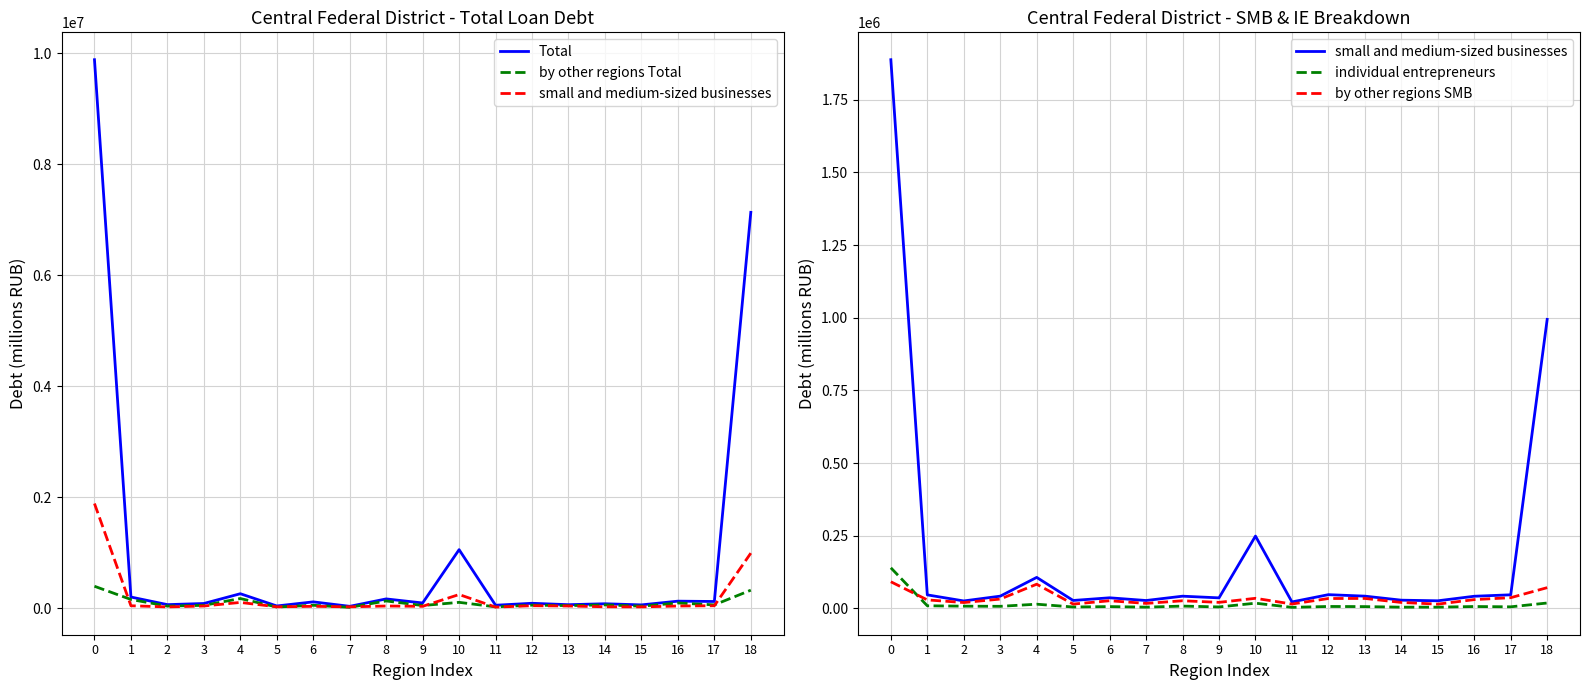

True or false: by other regions Total has a value of 57225 at 12.

True